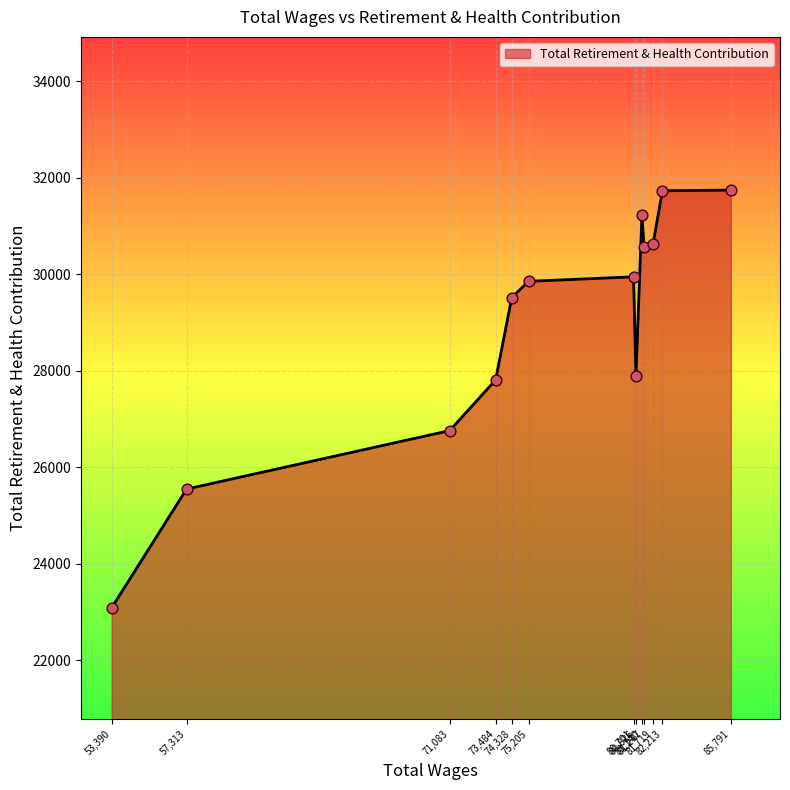

What is the difference between the maximum and minimum values?

8659